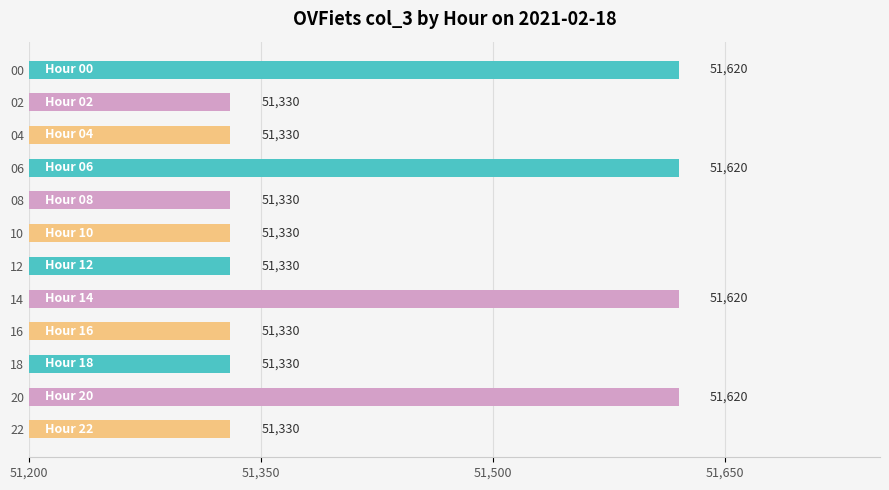

Reading top to bottom, list all the values displayed in this chart.

51620	51330	51330	51620	51330	51330	51330	51620	51330	51330	51620	51330